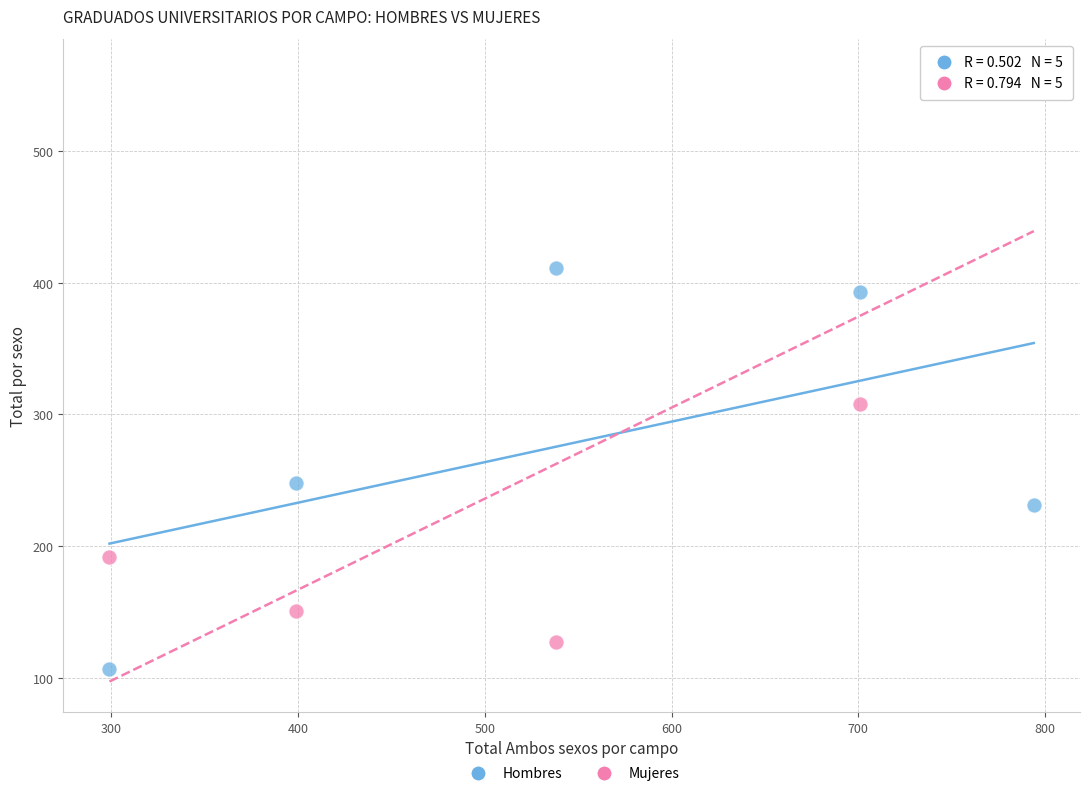

Across all data points, what is the average Y value?

273